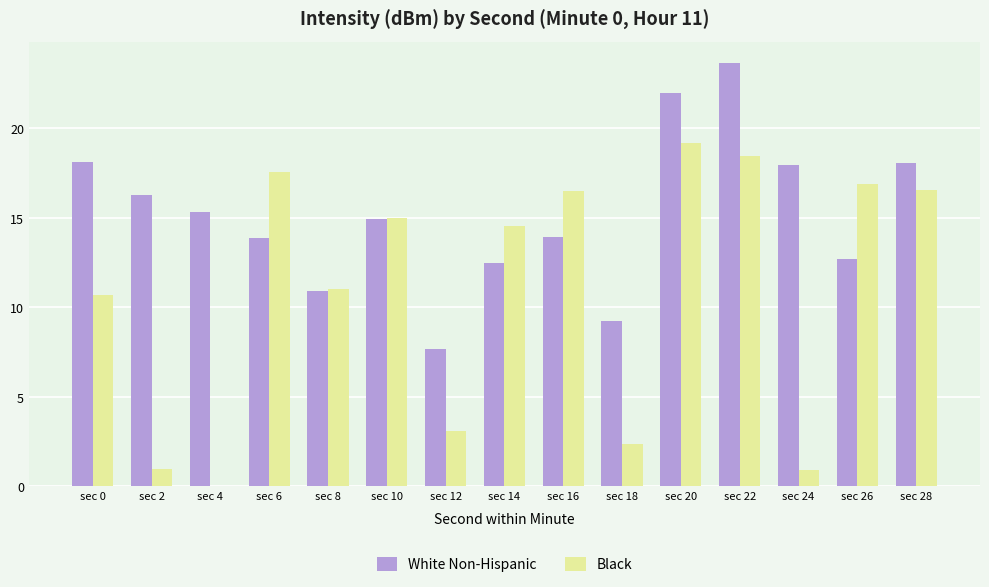

Is the value of White Non-Hispanic at sec 0 greater than the value of Black at sec 26?

Yes